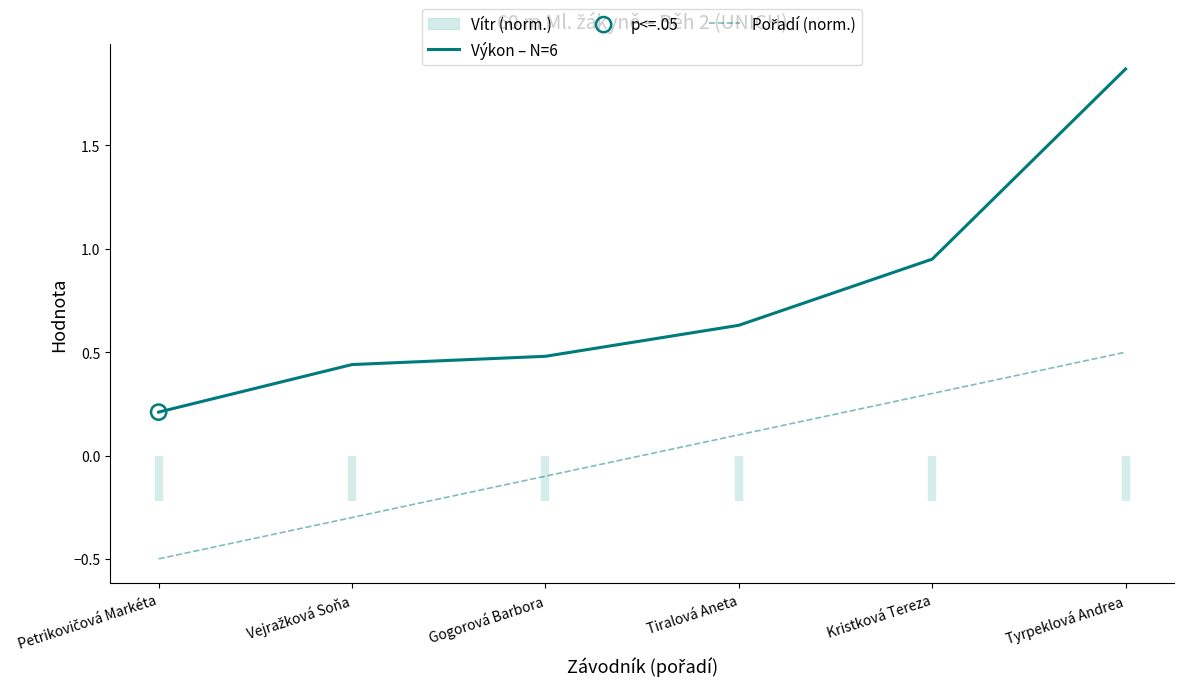

Which series reaches the maximum Y coordinate?

Výkon – N=6